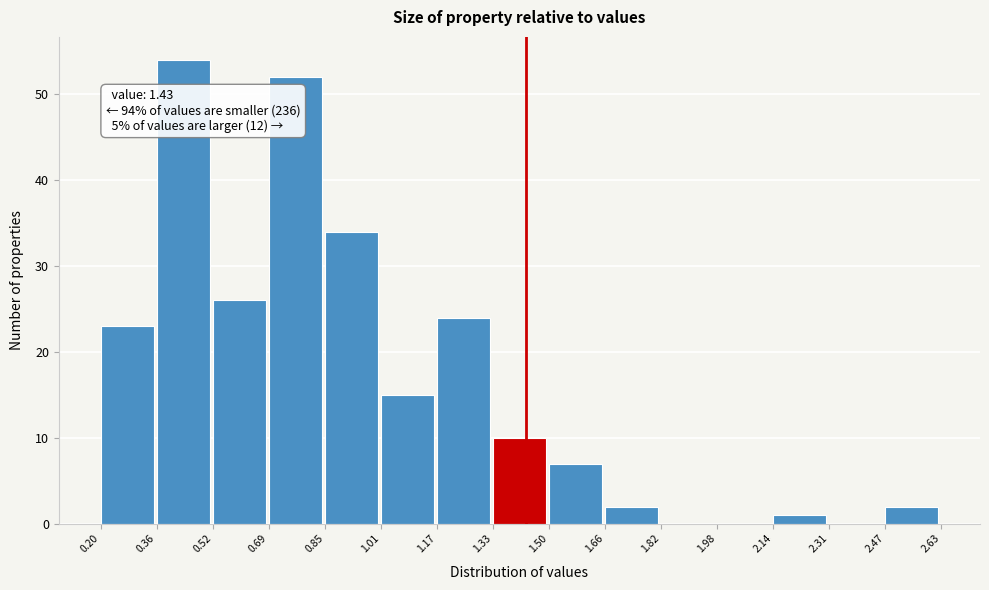

Over which range of the x-axis is the bar tallest?

0.36 to 0.52